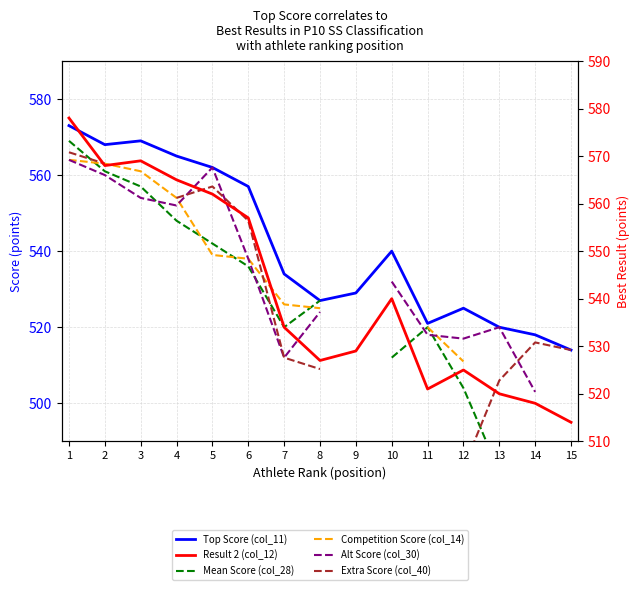

Count the number of categories in the chart.

15